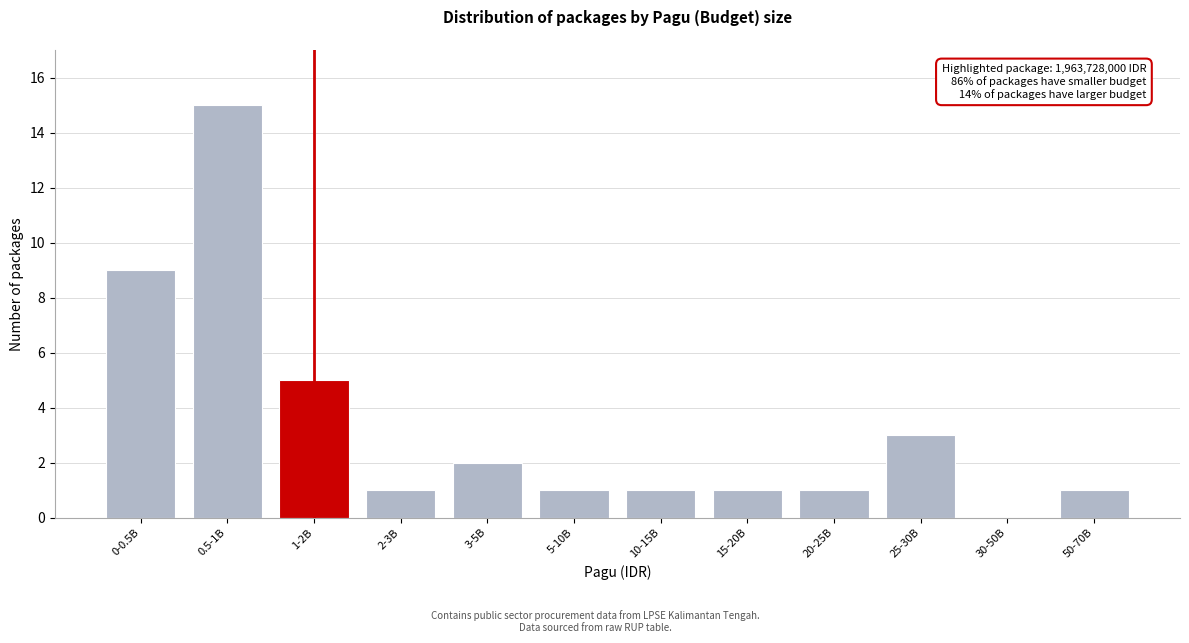

Reading left to right, transcribe all the data shown in this chart.

0-0.5B=9	0.5-1B=15	1-2B=5	2-3B=1	3-5B=2	5-10B=1	10-15B=1	15-20B=1	20-25B=1	25-30B=3	30-50B=0	50-70B=1